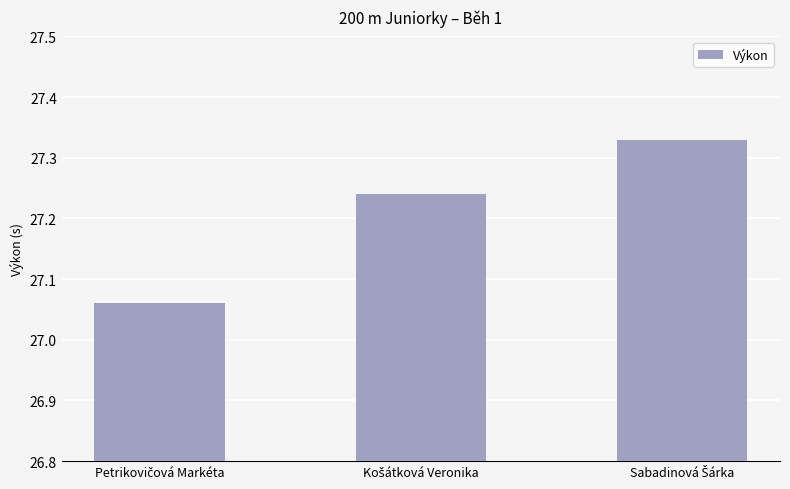

What is the sum of all values?

81.6